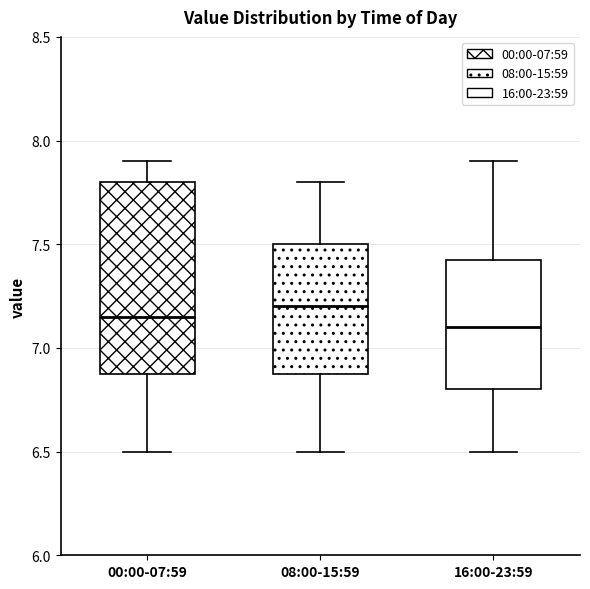

Which box is the tallest, from its lower edge to its upper edge?

00:00-07:59